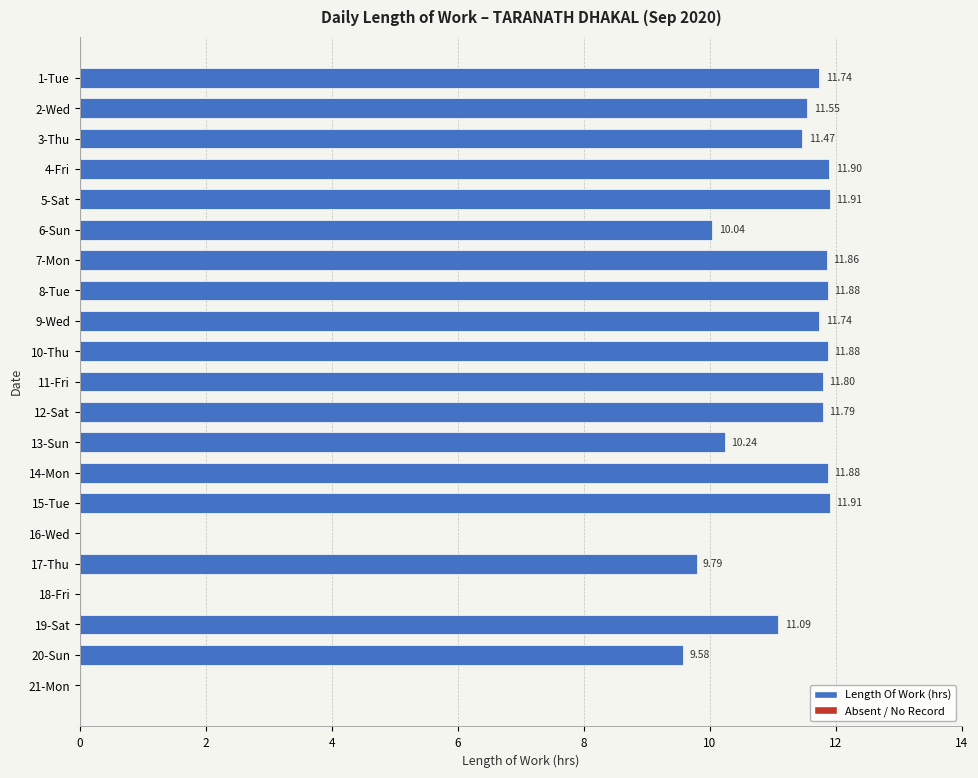

Between 3-Thu and 18-Fri, which is larger?

3-Thu